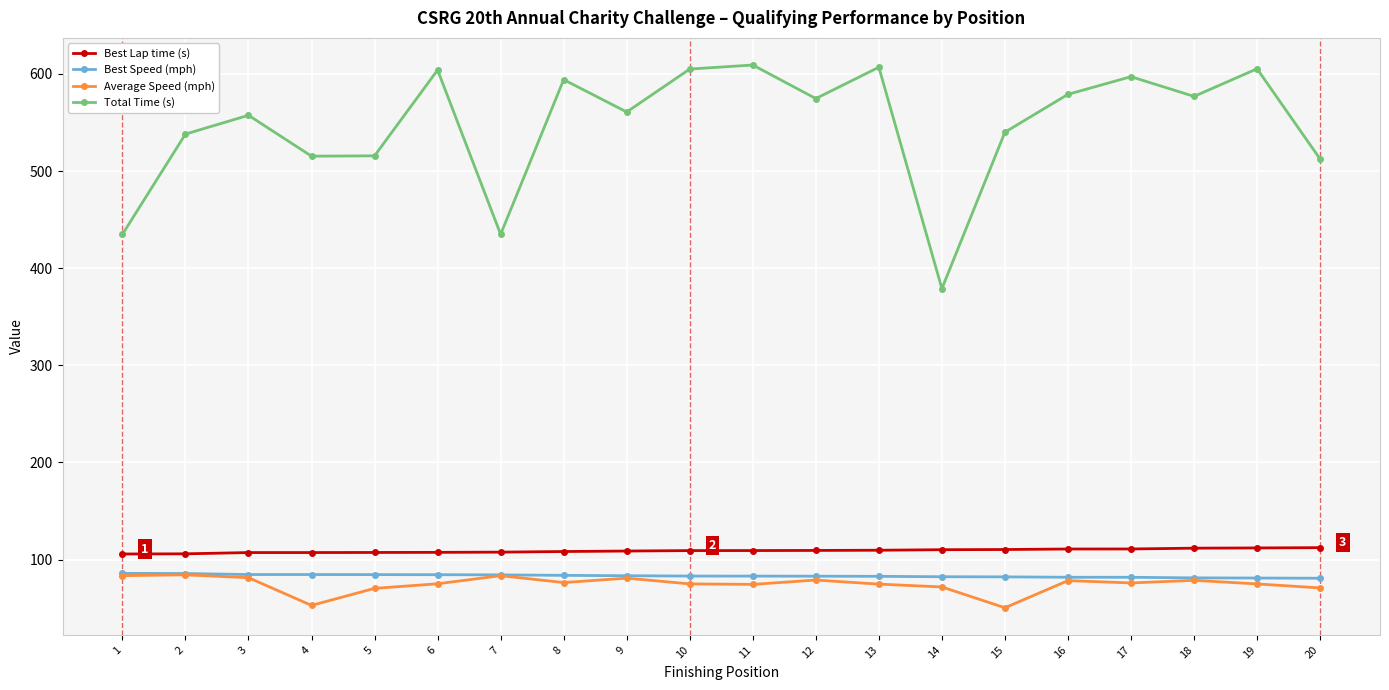

What is the value of the Total Time (s) point at the 11th from the left?

609.2